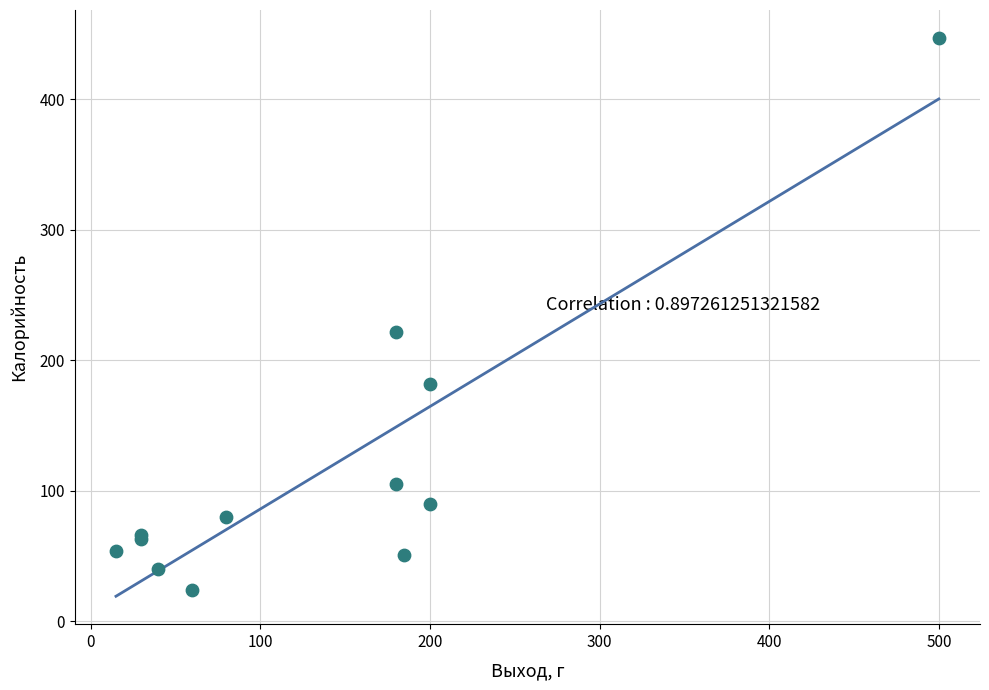

What Y value in the scatter plot is closest to 235?

222